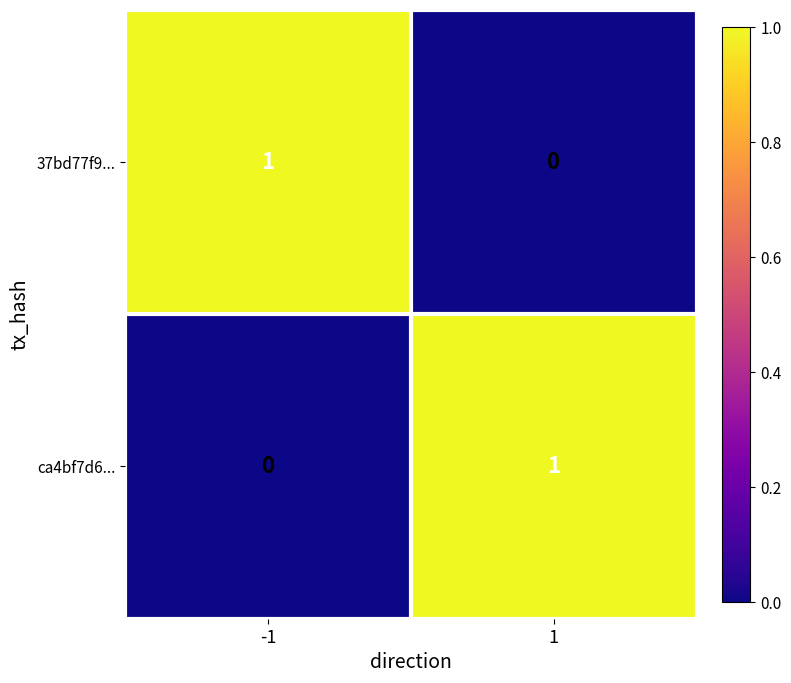

Is it true that 37bd77f9... equals 1 at -1?

True